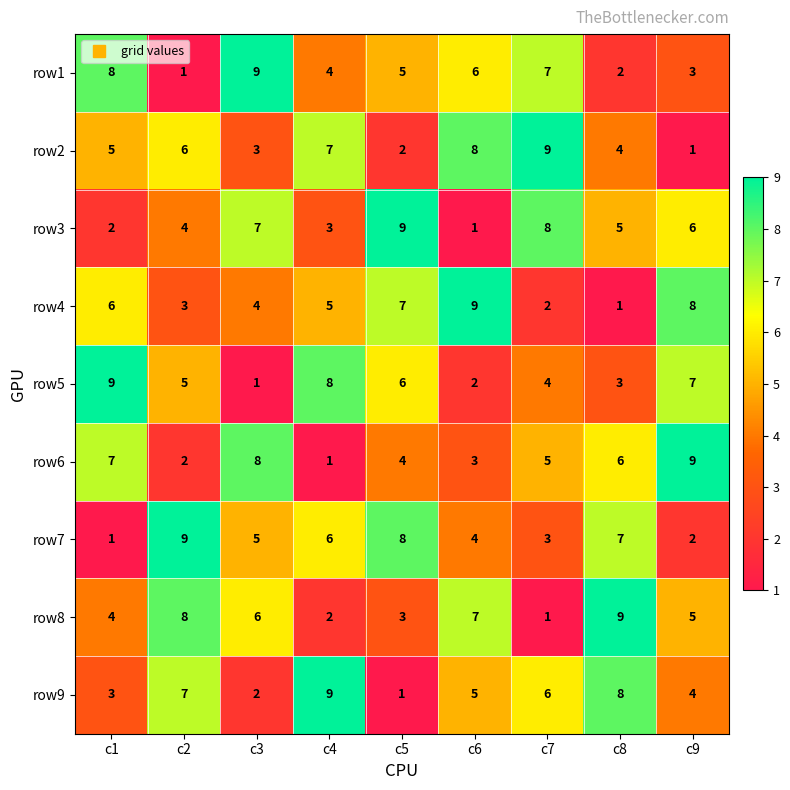

What is the total value across all series at c2?

45